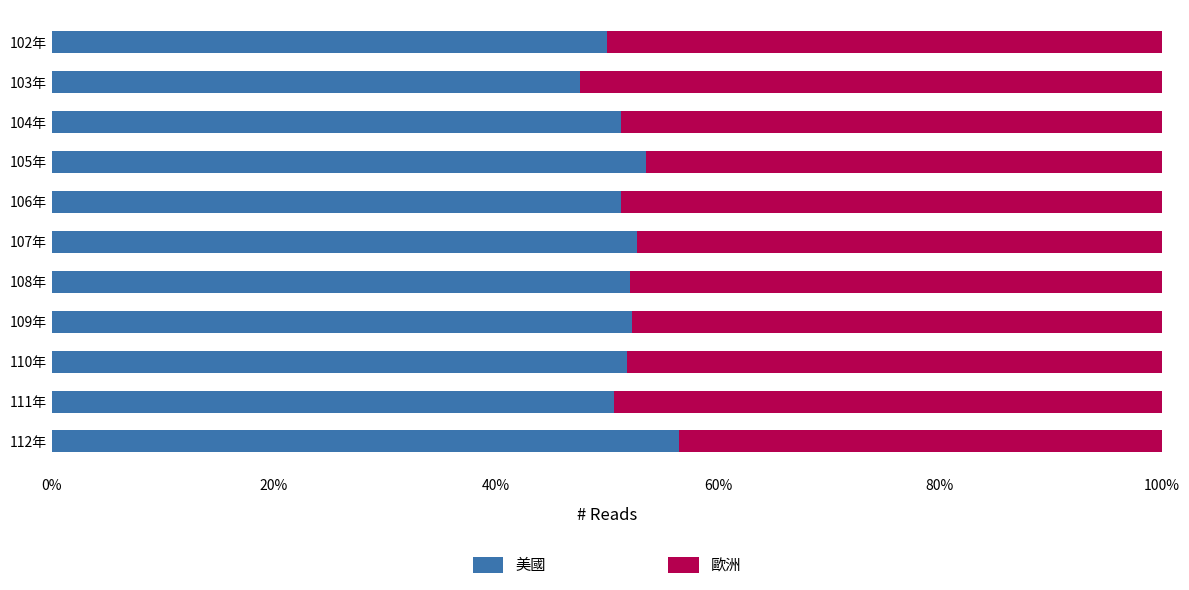

What are all the series names shown in the legend?

美國, 歐洲